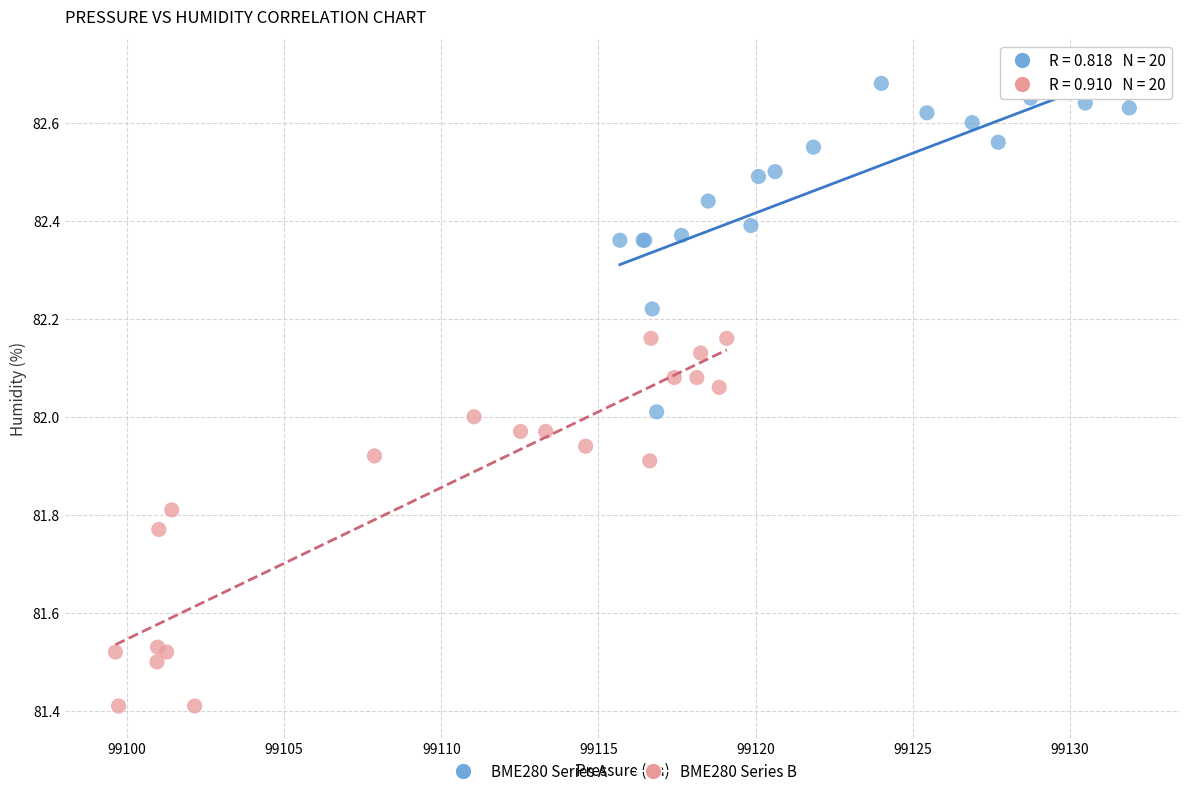

Which series reaches the minimum Y coordinate?

BME280 Series B